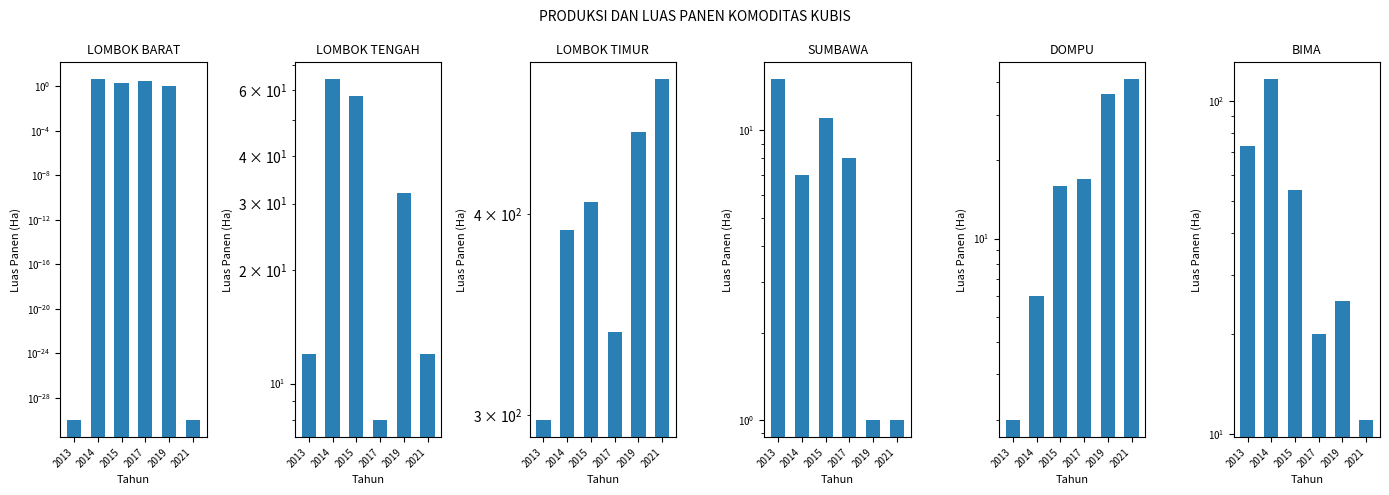

What is the value of the LOMBOK BARAT bar at the 3rd from the left?

2.0